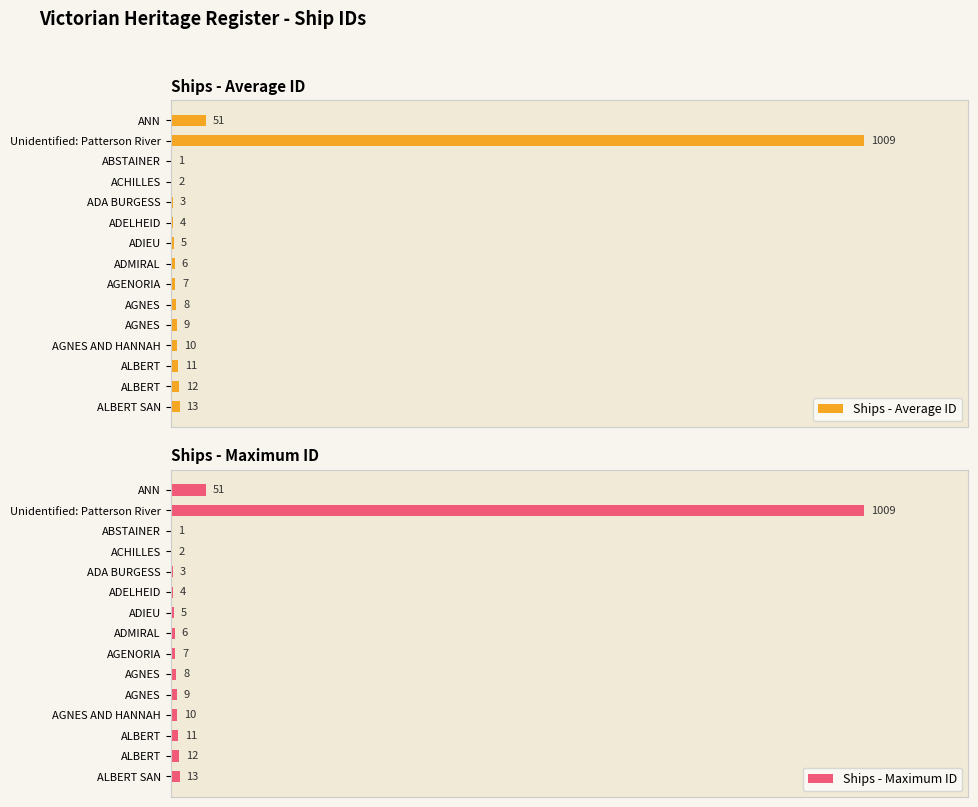

What are all the series names shown in the legend?

Ships - Average ID, Ships - Maximum ID